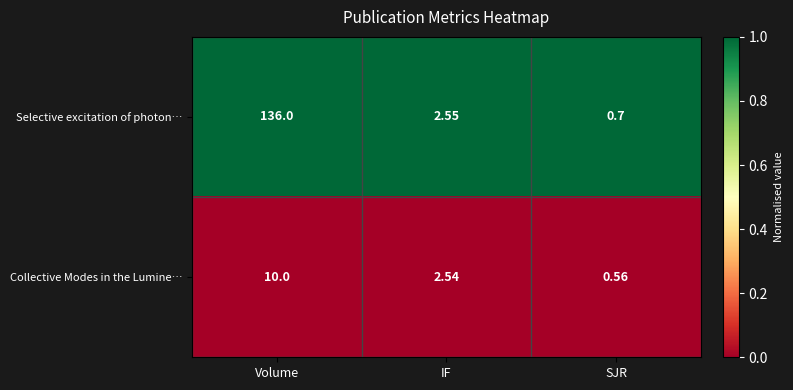

What is the difference between the highest and lowest values at Volume?

126.0